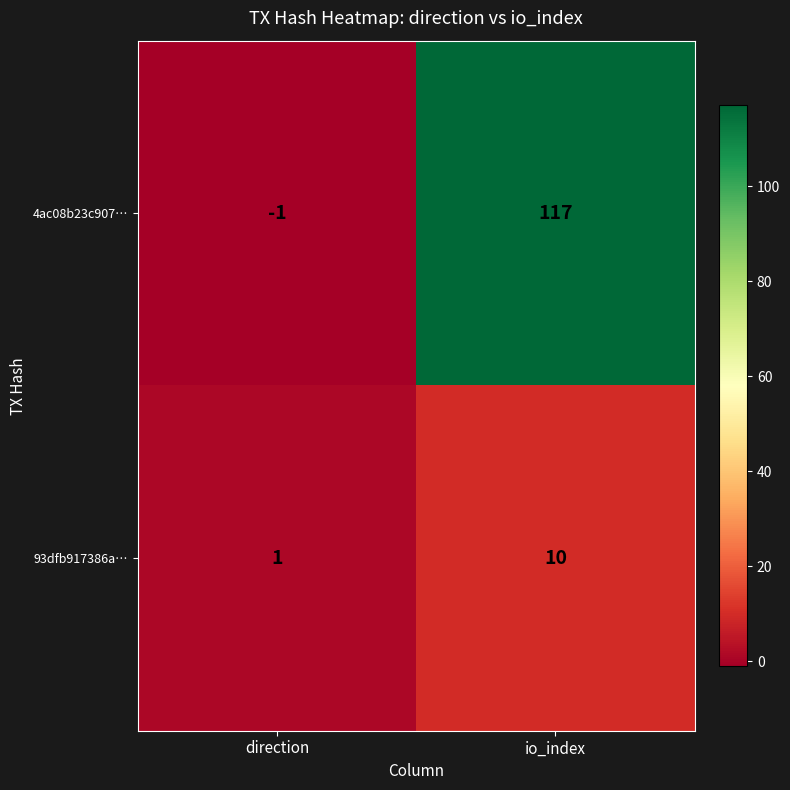

How many data points does each series have?

2